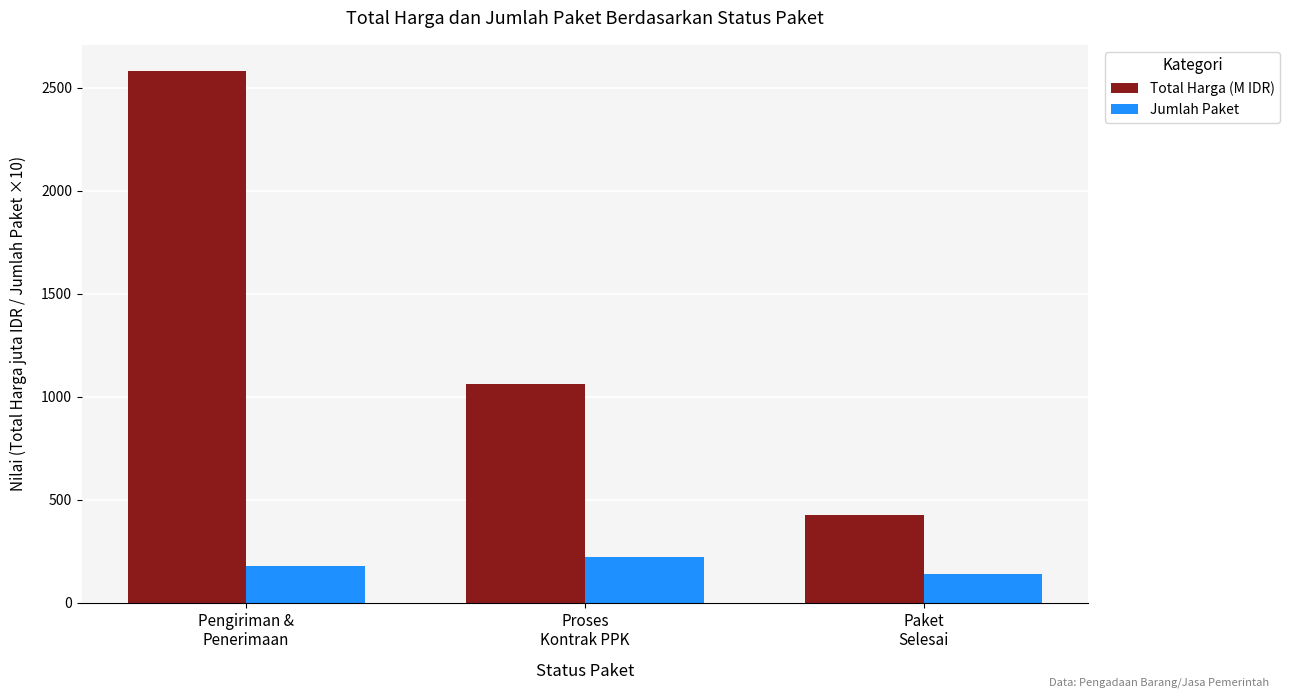

Is it true that Jumlah Paket equals 180.0 at Pengiriman &
Penerimaan?

True